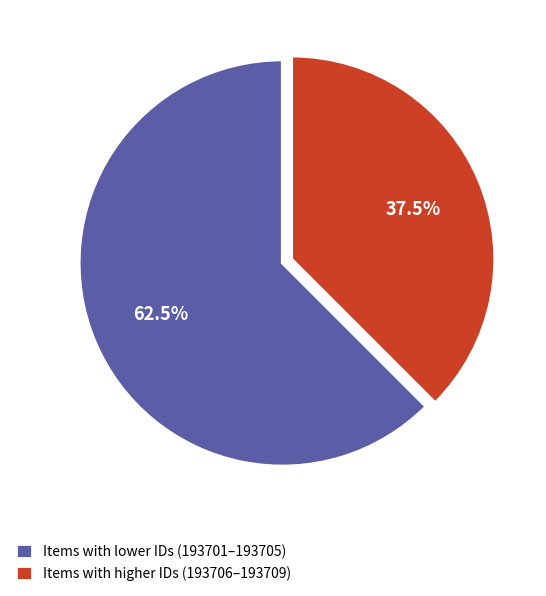

Which category has the biggest portion of the pie?

Items with lower IDs (193701–193705)